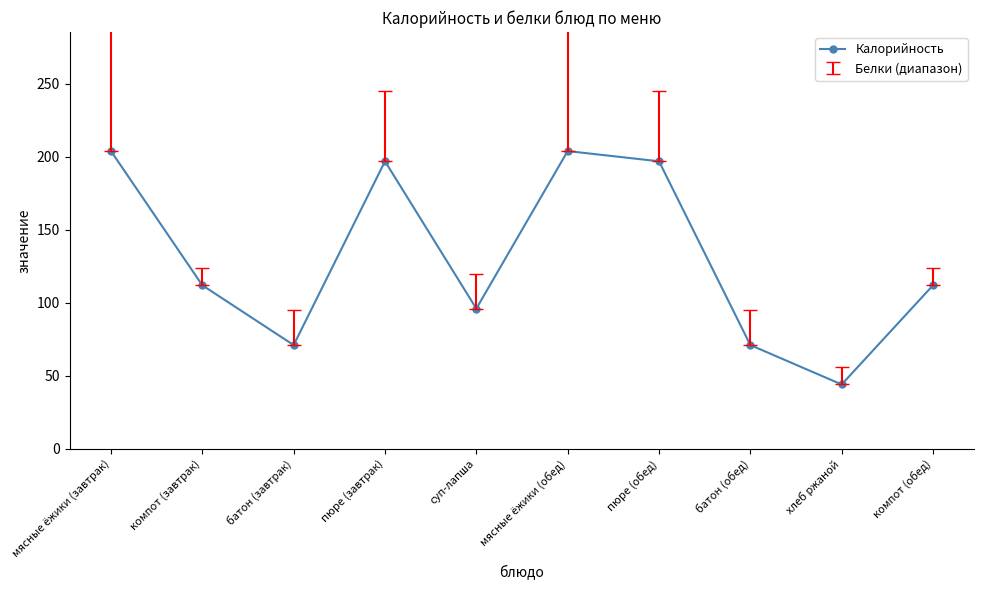

Is it true that the value at мясные ёжики (завтрак) is 291?

False